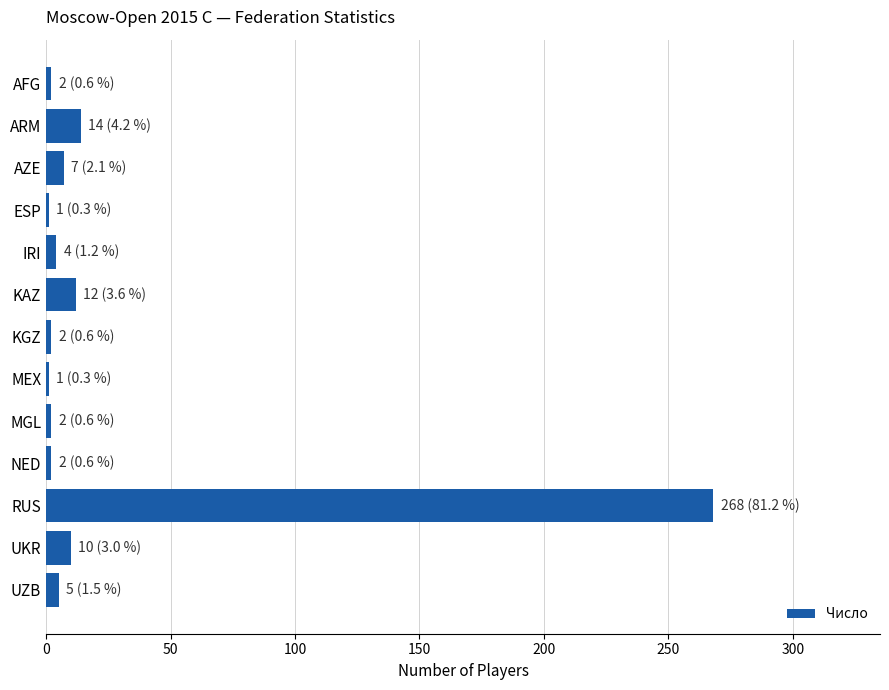

How many distinct data groups are displayed?

1